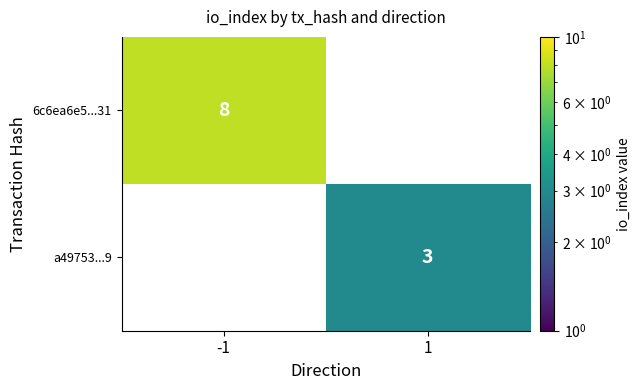

True or false: a49753...9 has a value of 3.0 at 1.

True